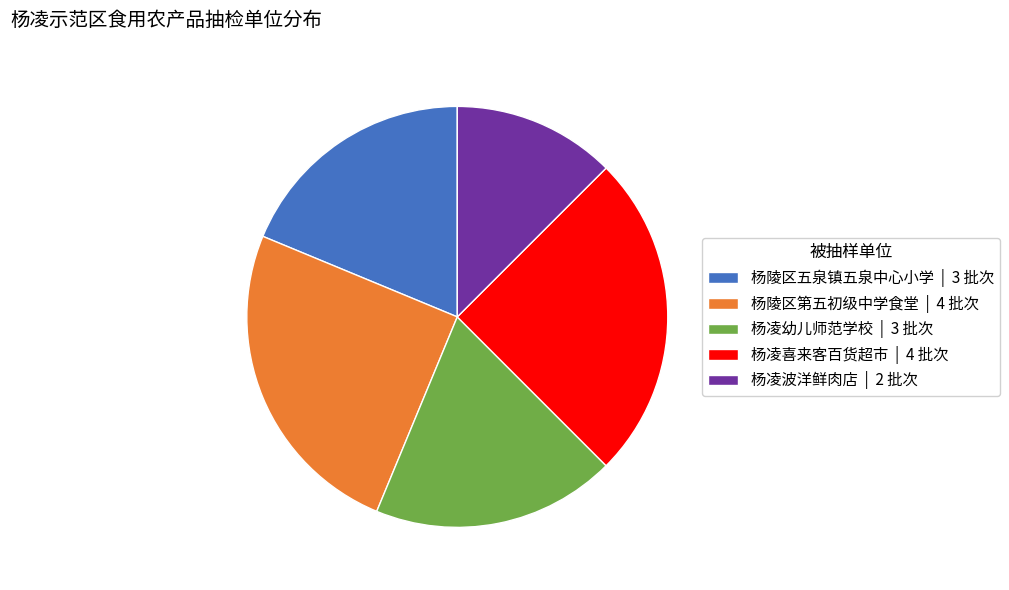

Do 杨陵区第五初级中学食堂 | 4 批次 and 杨凌波洋鲜肉店 | 2 批次 together represent more than half of the pie?

No